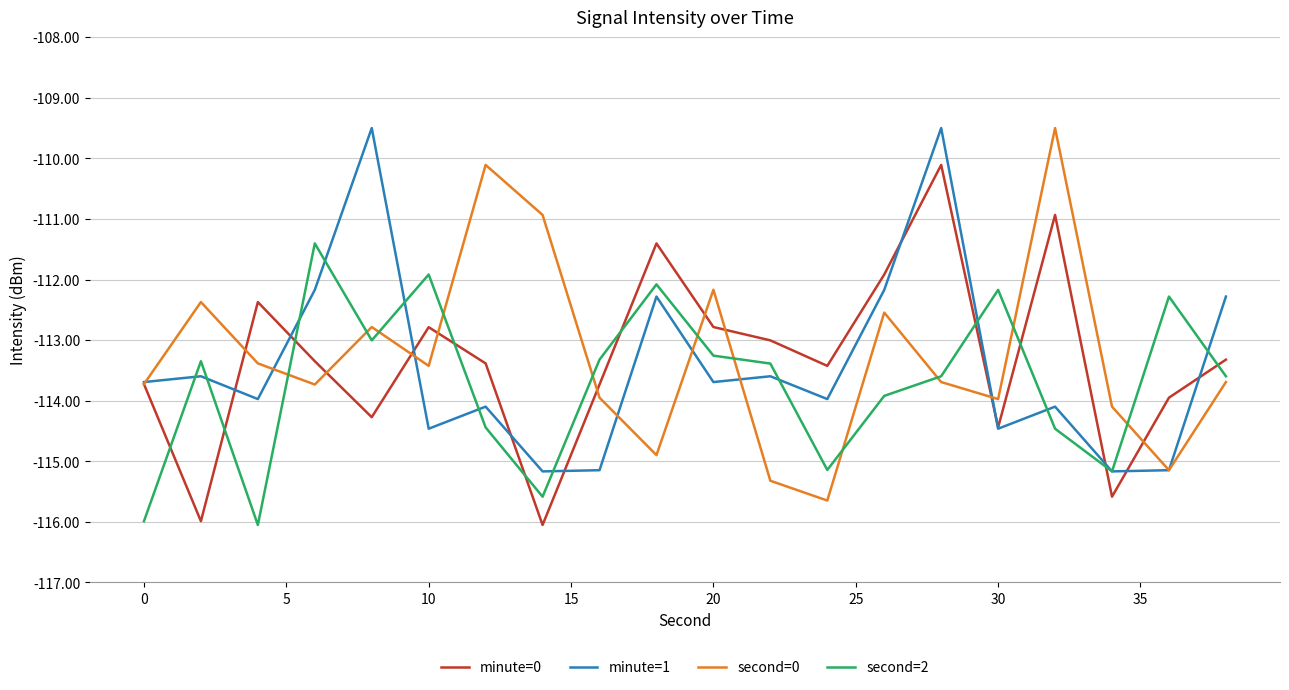

What is the minimum value for second=2?

-116.1